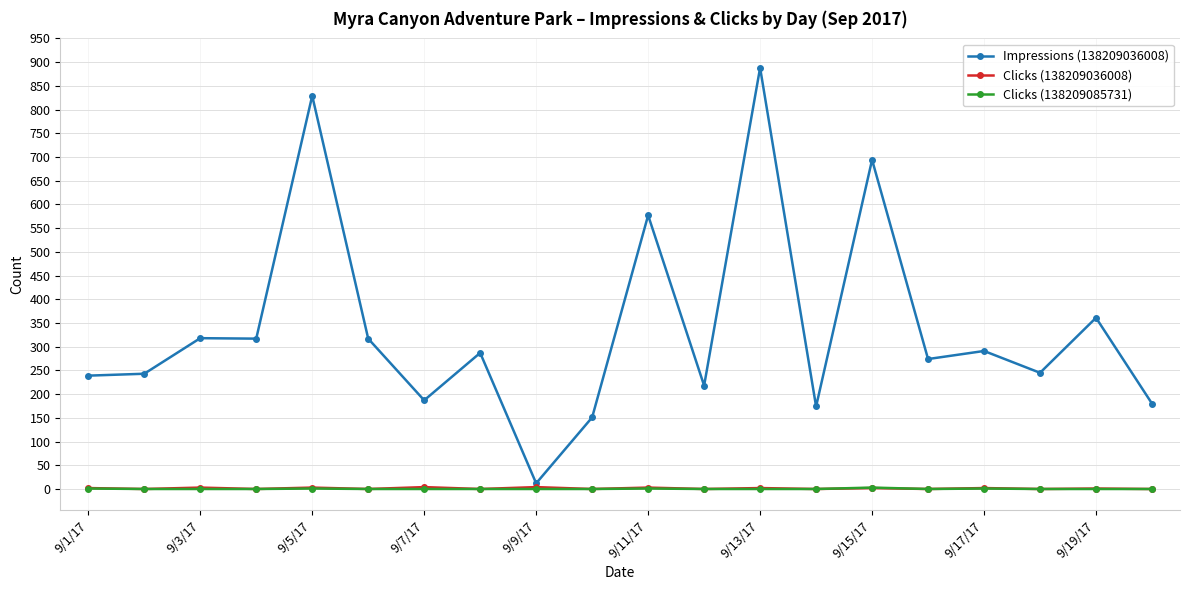

How many data points in Impressions (138209036008) are less than 287?

10